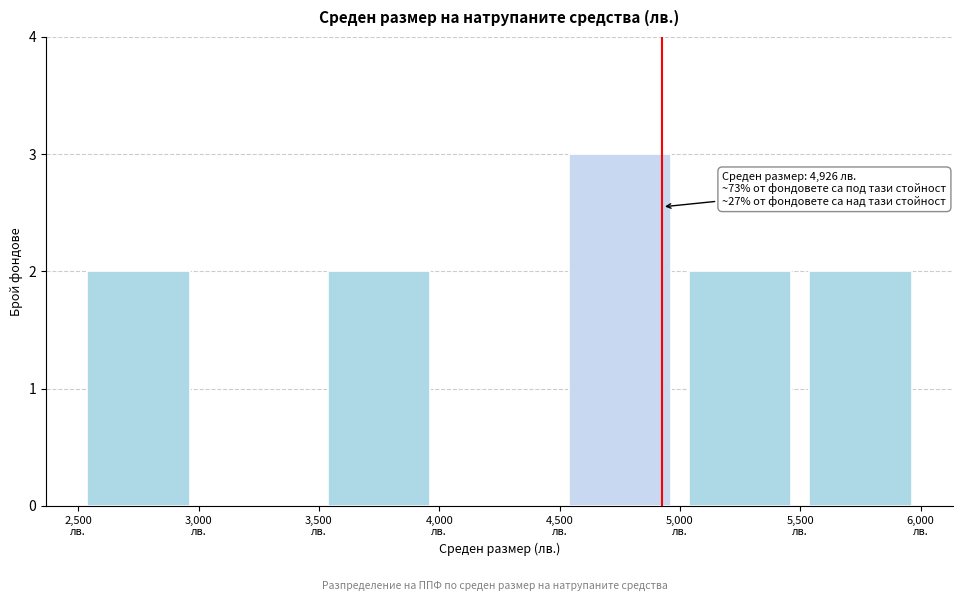

Which range on the x-axis has the tallest bar?

4500 to 5000